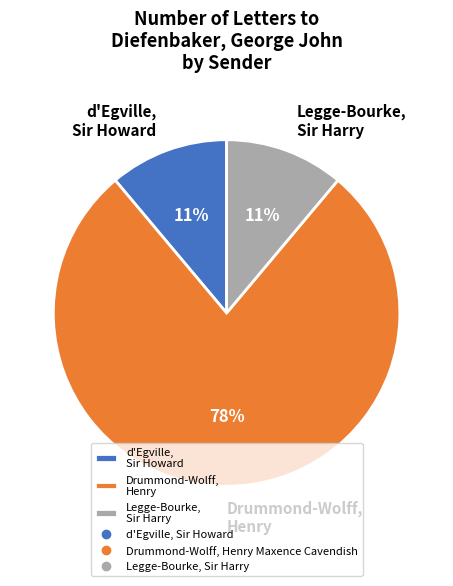

Combined, do d'Egville, Sir Howard and Legge-Bourke, Sir Harry account for over 50%?

No